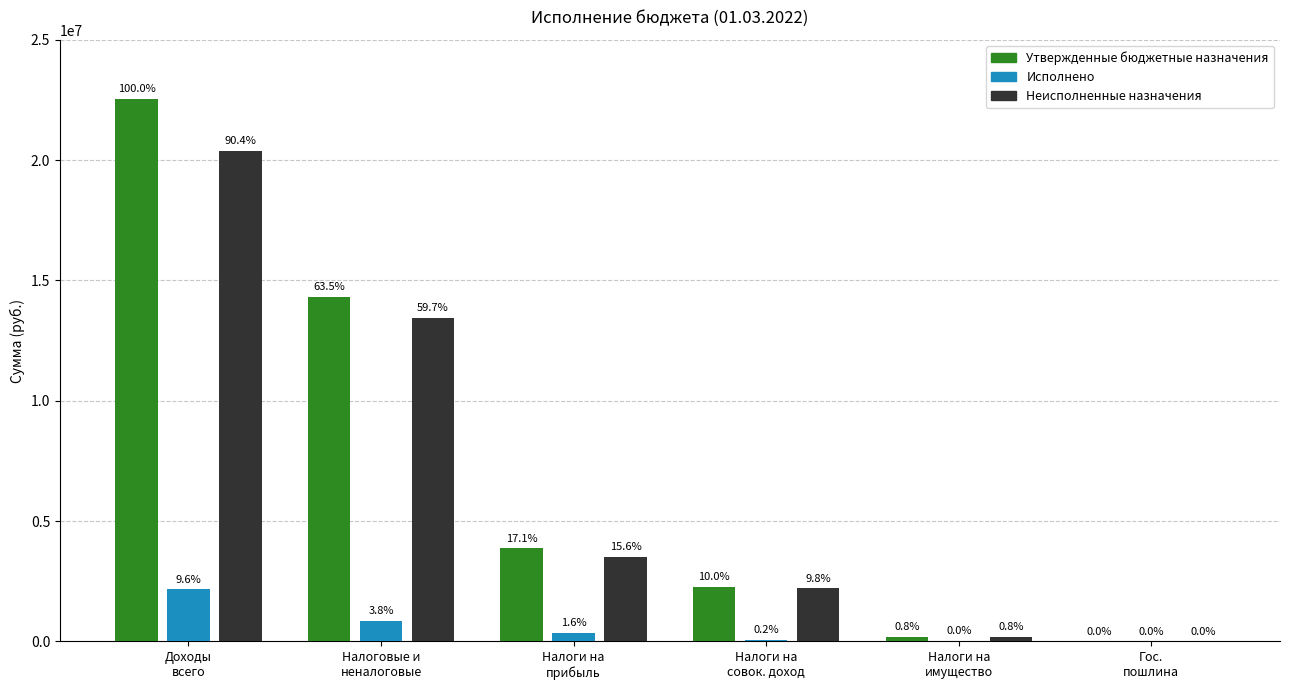

What is the average value of the Неисполненные назначения series?

6619303.5